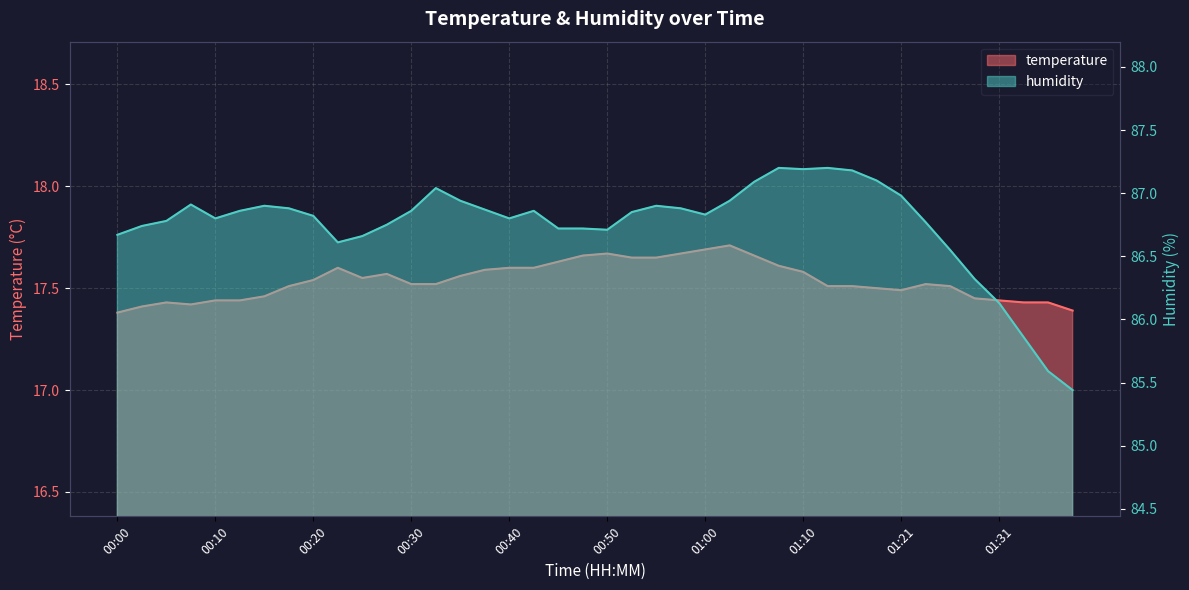

Between 01:21 and 01:36, which series saw the biggest shift?

humidity